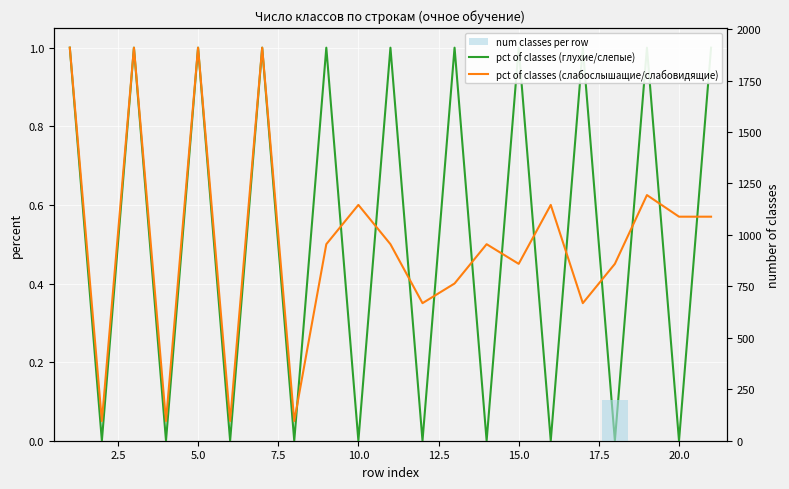

The value of num classes per row at 5.0 is -87.3. True or false?

False